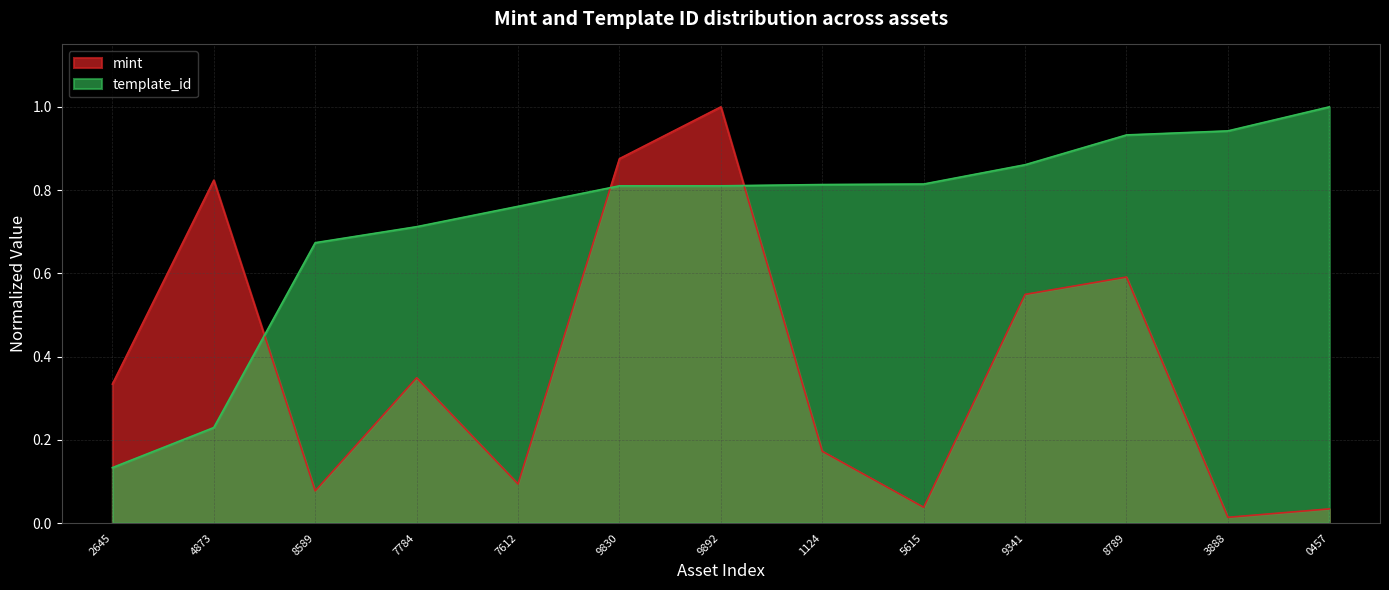

What is the difference between the maximum and minimum values in the template_id series?

0.9